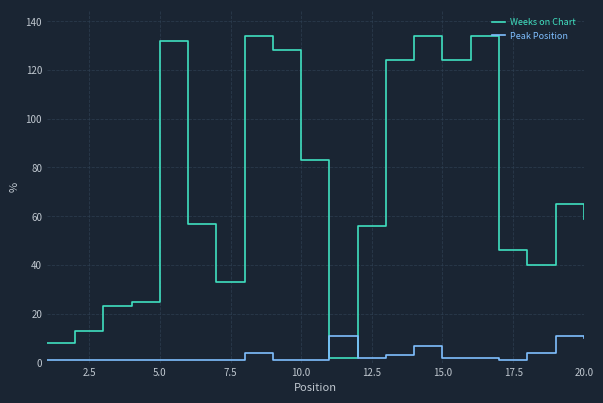

Which series ends up on top after the final intersection of Peak Position and Weeks on Chart?

Weeks on Chart